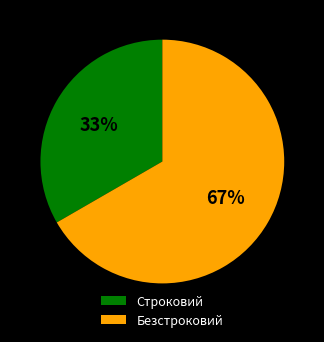

Is the sum of Строковий and Безстроковий greater than half?

Yes